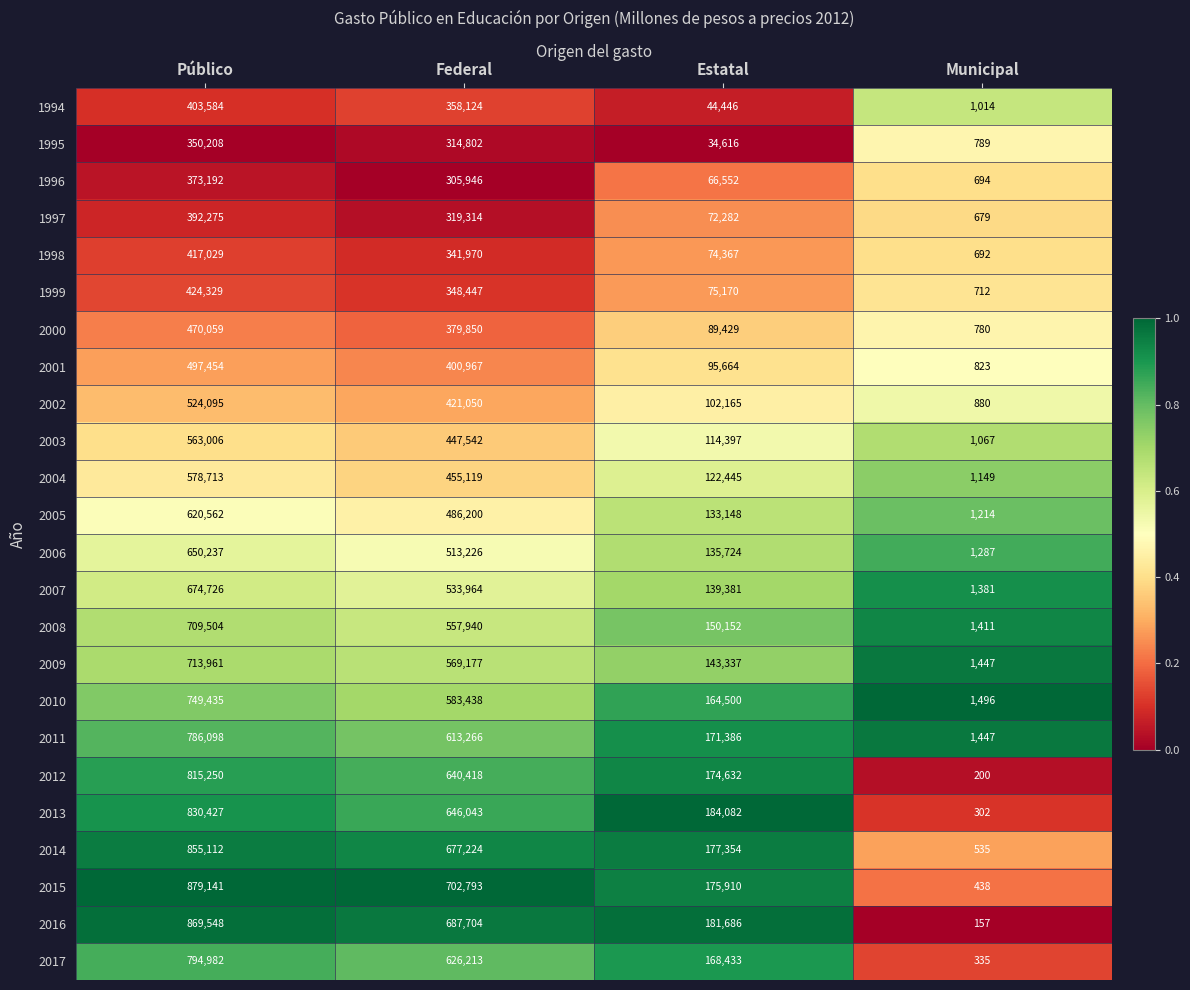

Count the 2004 values in the range 122445 to 578713.

3